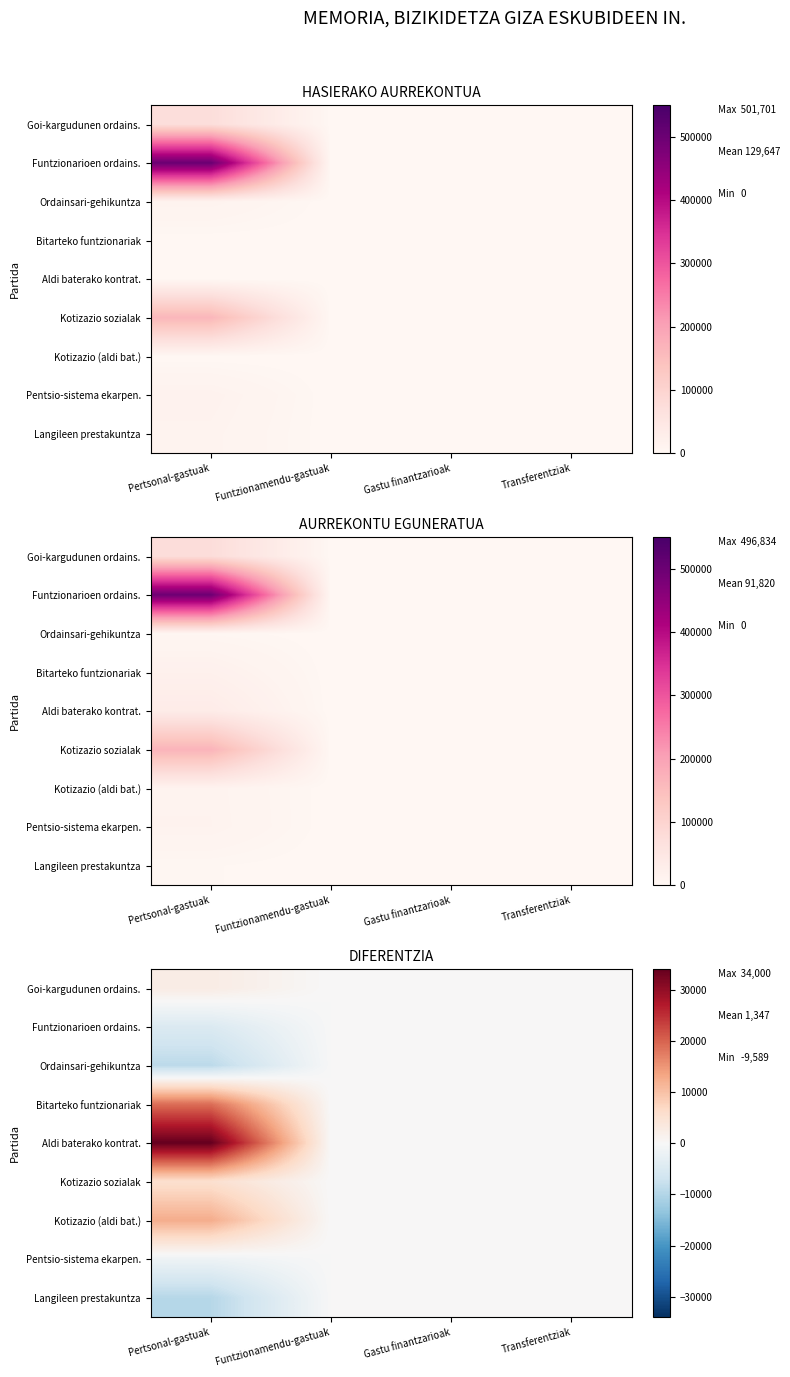

The value of Kotizazio (aldi bat.) at Funtzionamendu-gastuak is 5749. True or false?

False